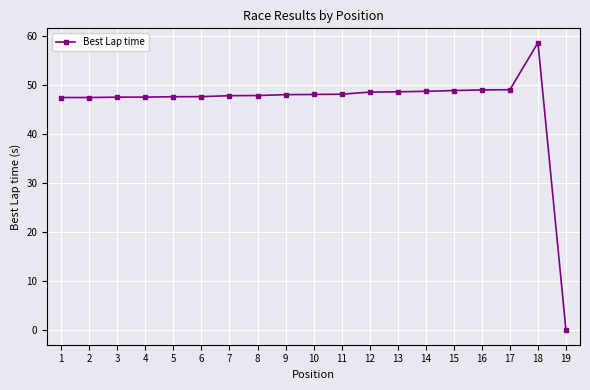

What is the value of the 8th point from the left?

47.8